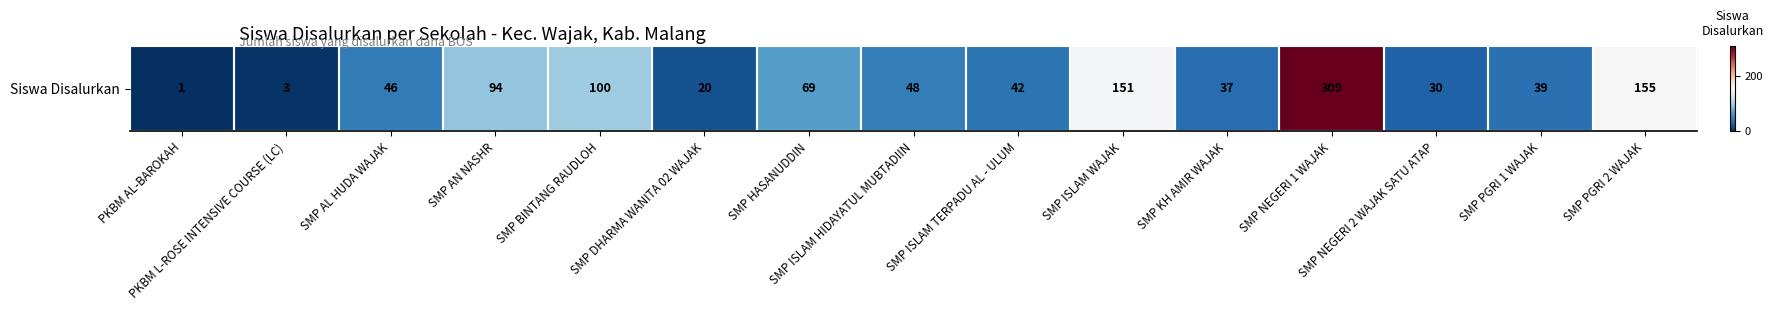

Is it true that the value at SMP KH AMIR WAJAK is 37?

True